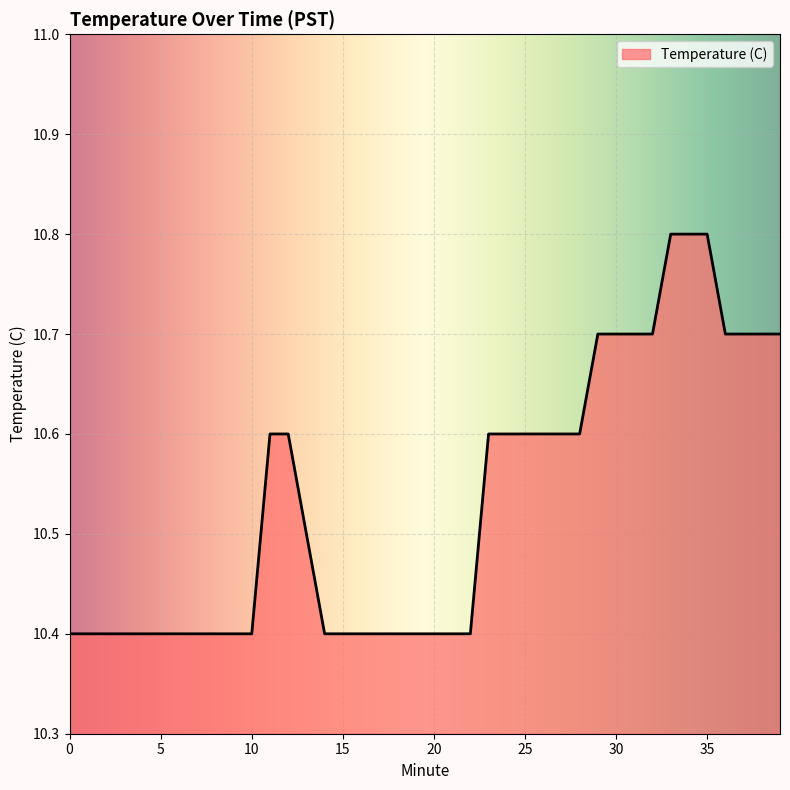

Reading left to right, what are all the values shown in this chart?

10.4	10.4	10.4	10.4	10.4	10.4	10.4	10.4	10.4	10.4	10.4	10.6	10.6	10.5	10.4	10.4	10.4	10.4	10.4	10.4	10.4	10.4	10.4	10.6	10.6	10.6	10.6	10.6	10.6	10.7	10.7	10.7	10.7	10.8	10.8	10.8	10.7	10.7	10.7	10.7